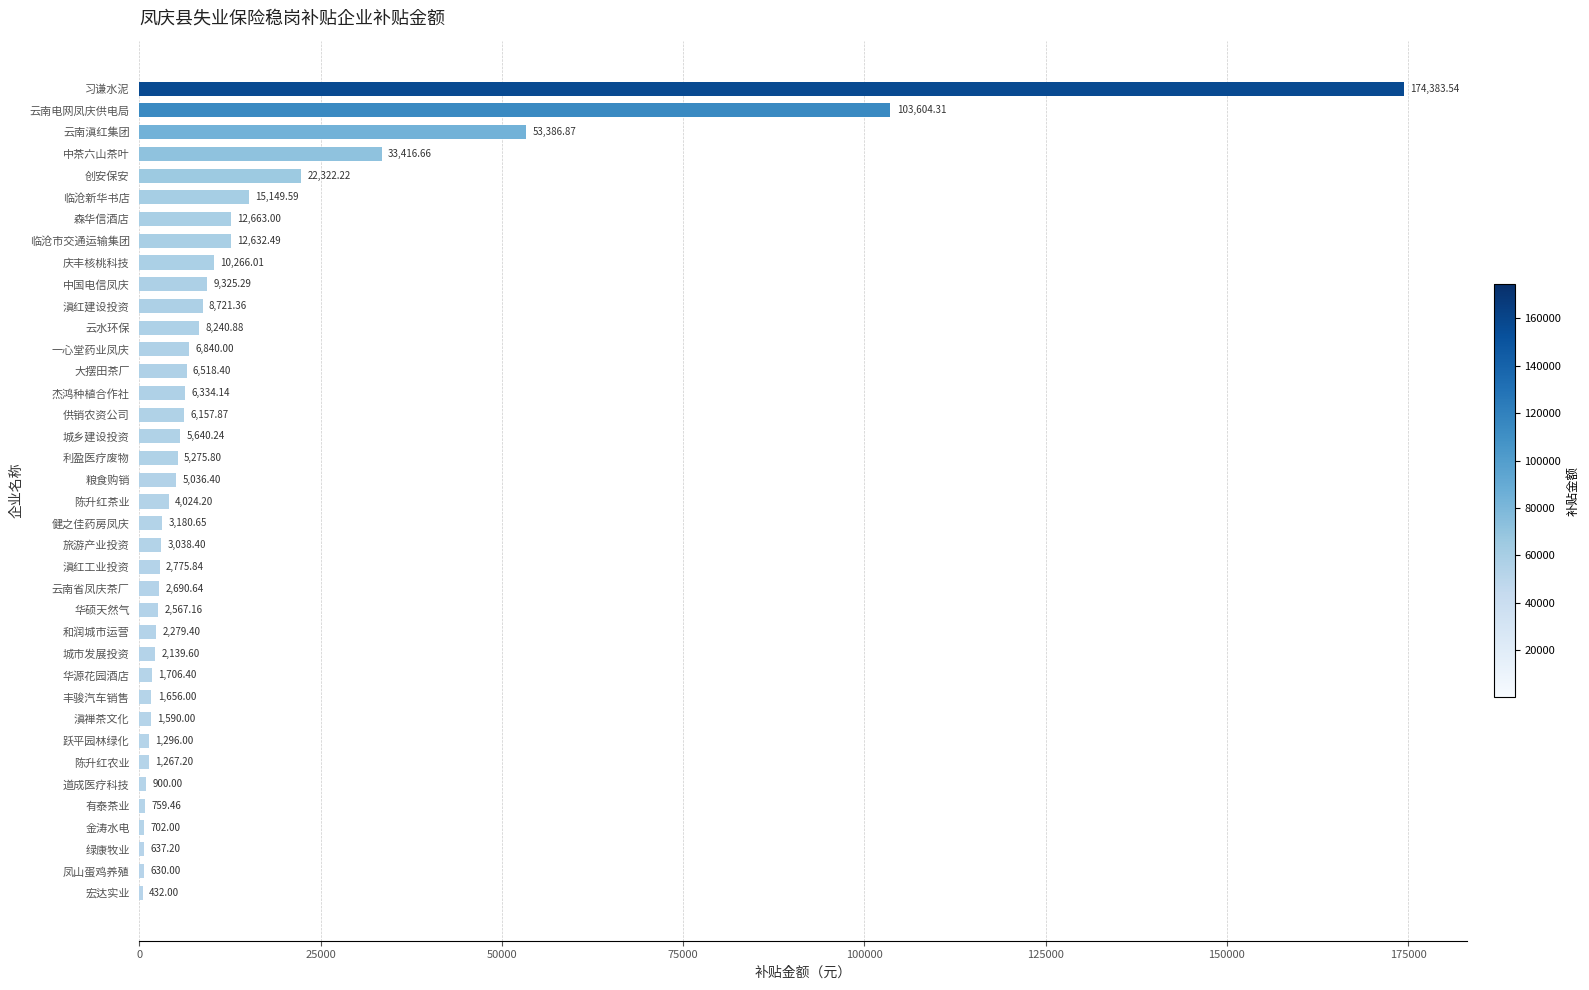

What is the sum of all values?

540187.2